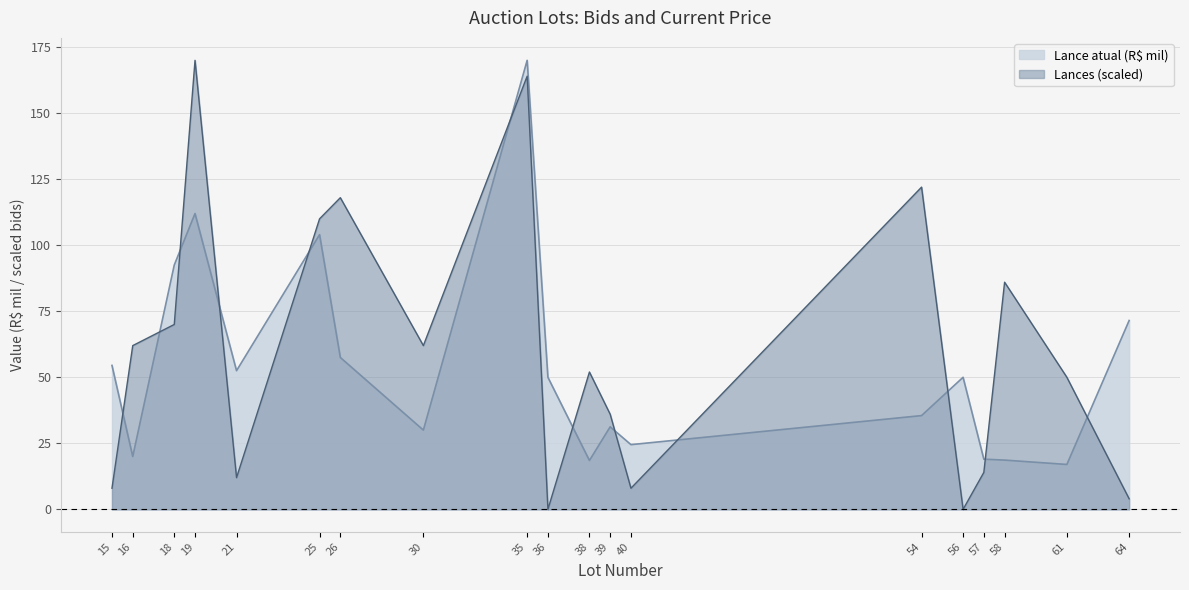

What is the difference between the Lances values at 64 and 35?

160.0